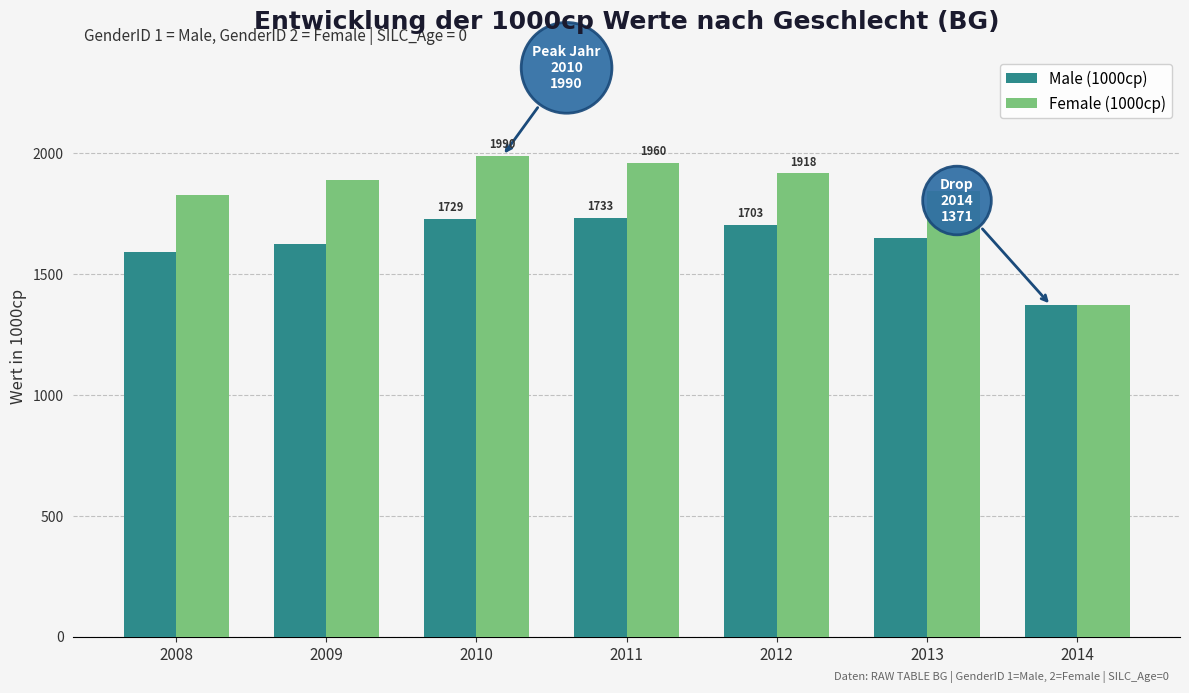

Rank the series at 2012 from lowest to highest value.

Male (1000cp), Female (1000cp)